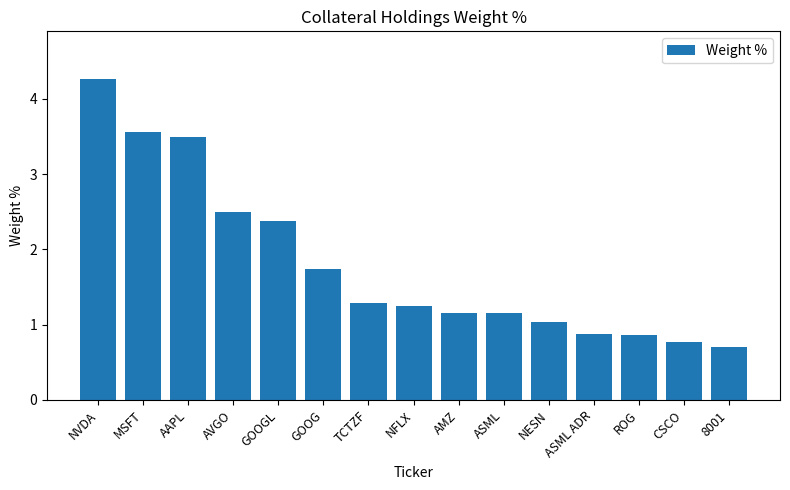

Which has a higher value, ASML ADR or GOOGL?

GOOGL